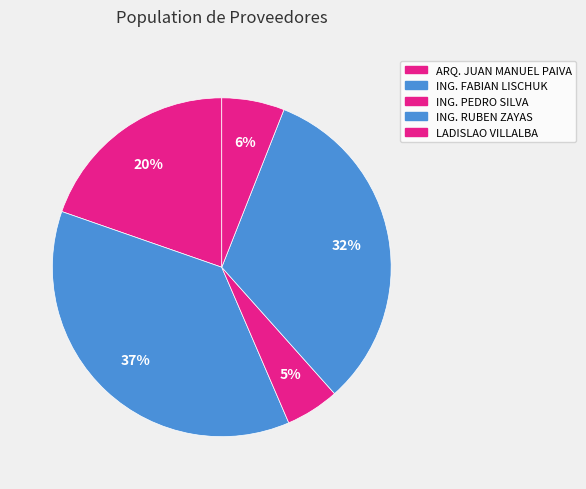

How many slices are in this pie chart?

5